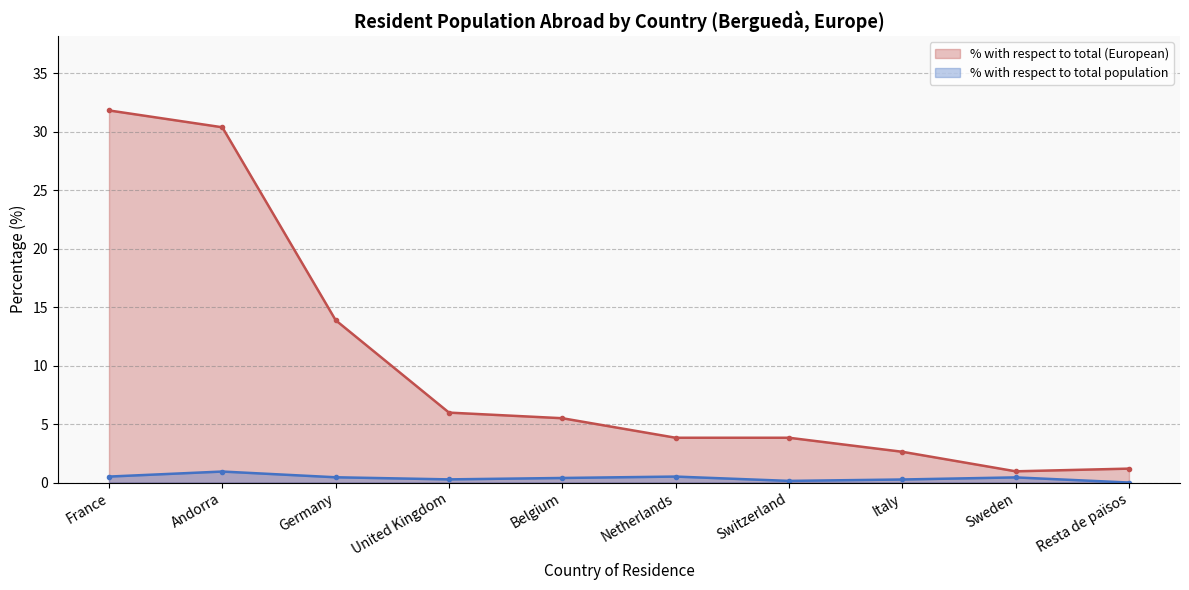

Which series has the largest range (max minus min)?

% with respect to total (European)